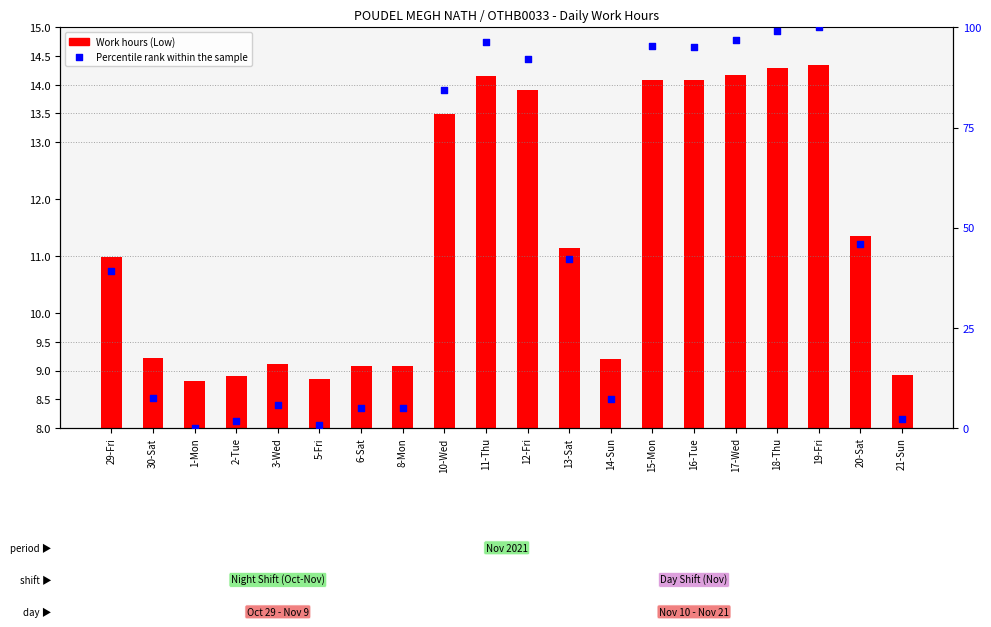

What are all the series names shown in the legend?

Work hours (Low), Percentile rank within the sample